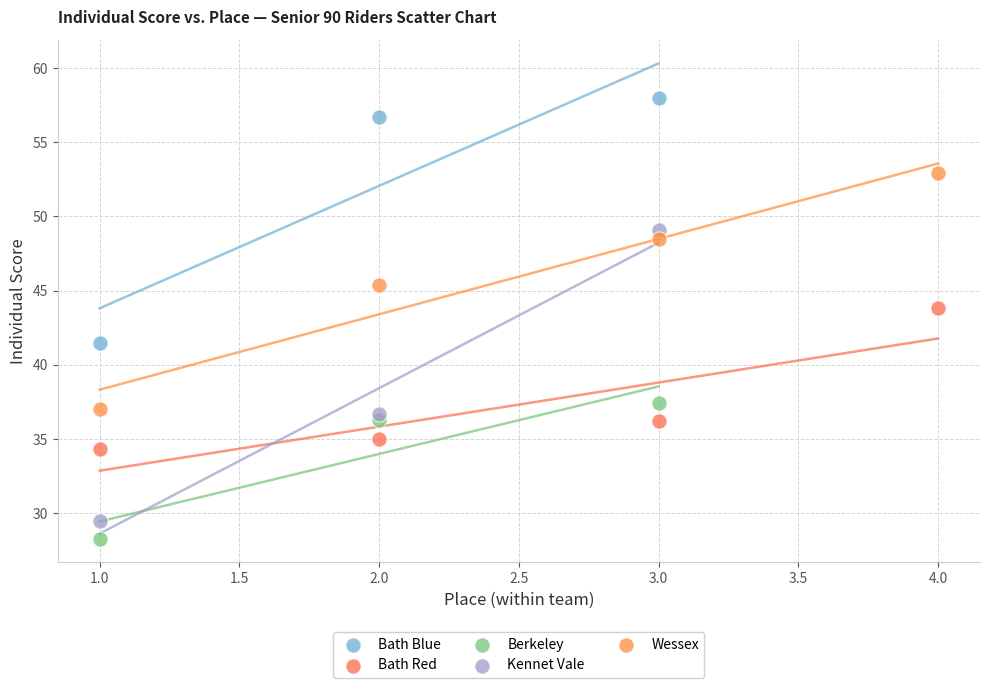

Which series reaches the maximum Y coordinate?

Bath Blue